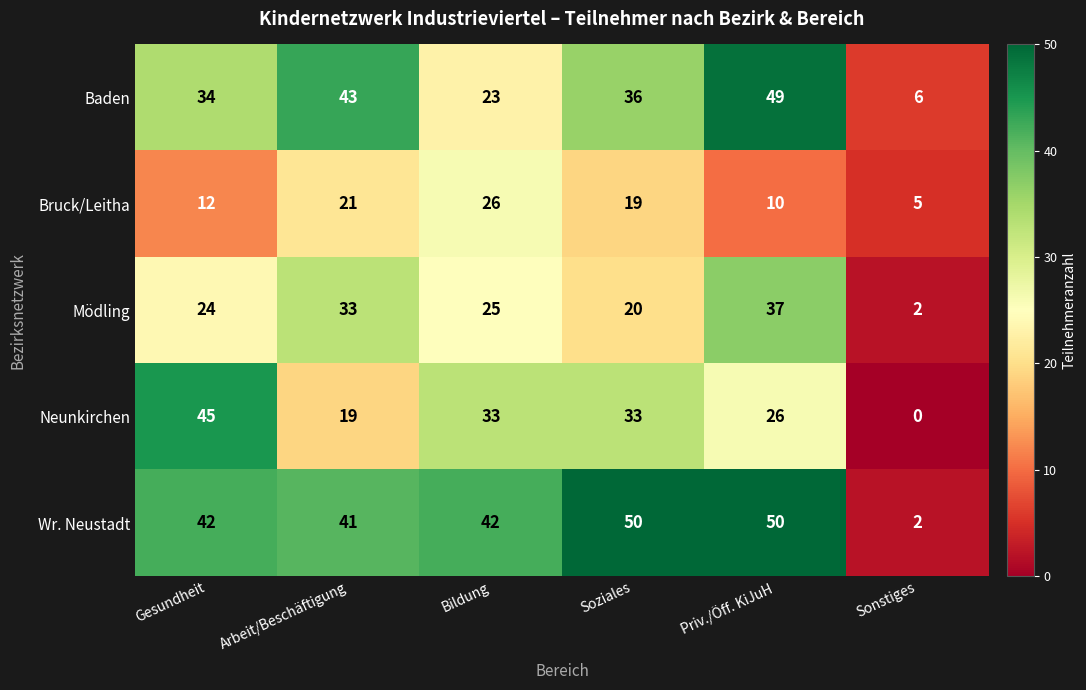

What value does the Mödling series have at Priv./Öff. KiJuH?

37